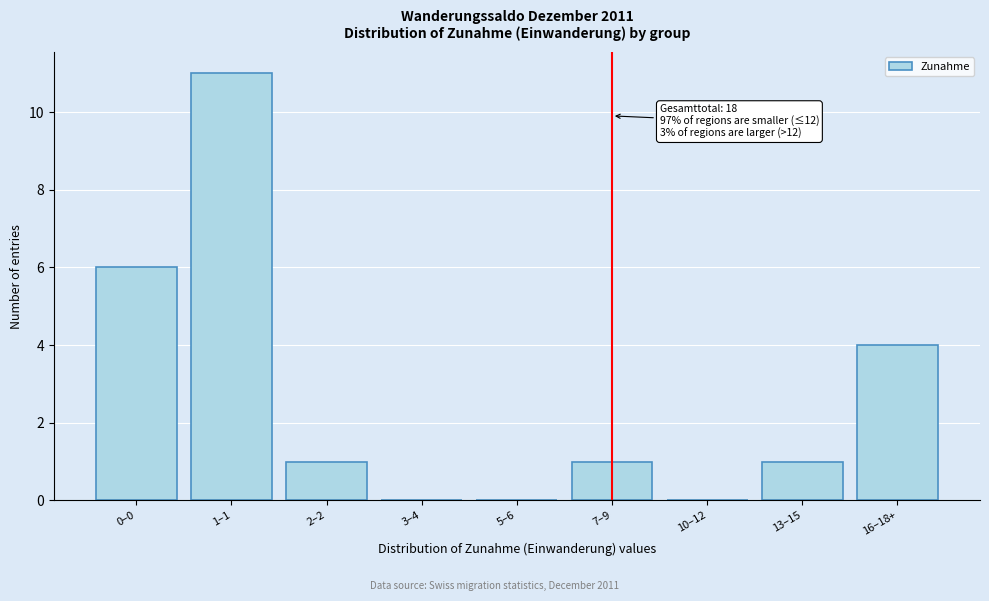

Reading left to right, extract all data points from this chart.

0–0=6	1–1=11	2–2=1	3–4=0	5–6=0	7–9=1	10–12=0	13–15=1	16–18+=4